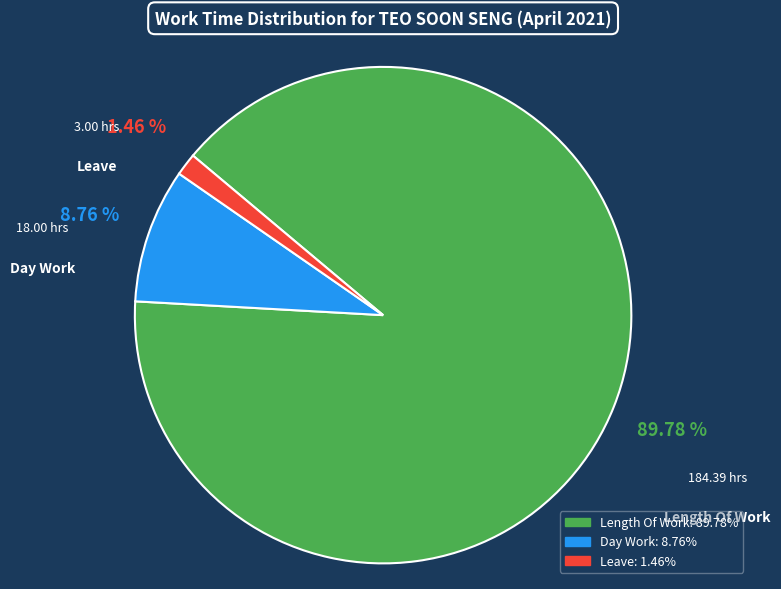

How many slices are in this pie chart?

3